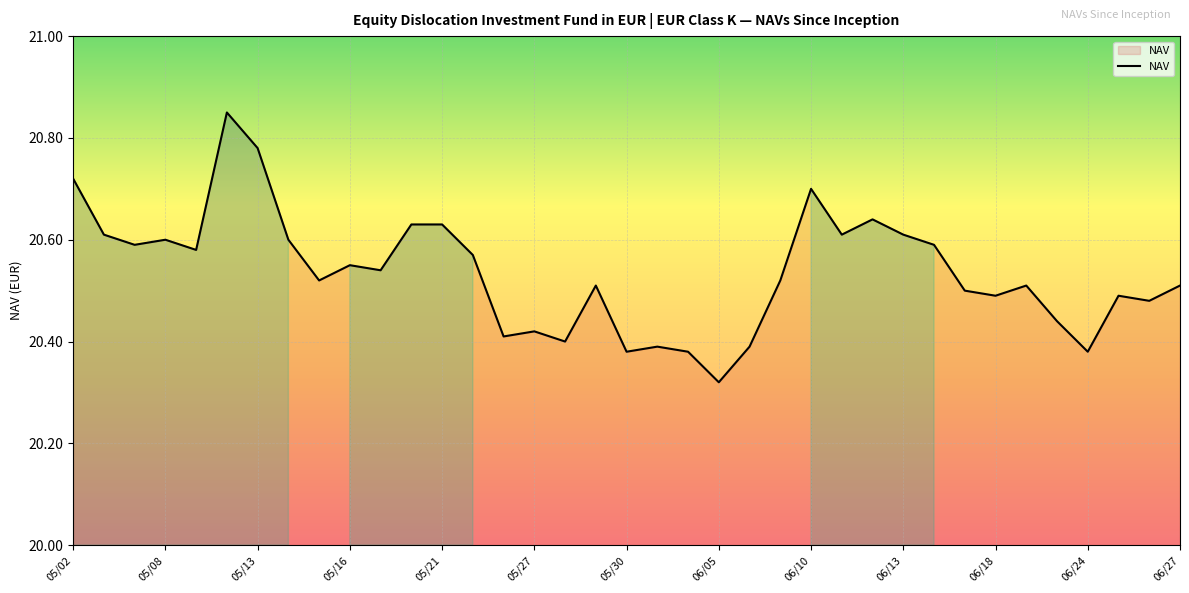

What is the difference between the maximum and minimum values?

0.5